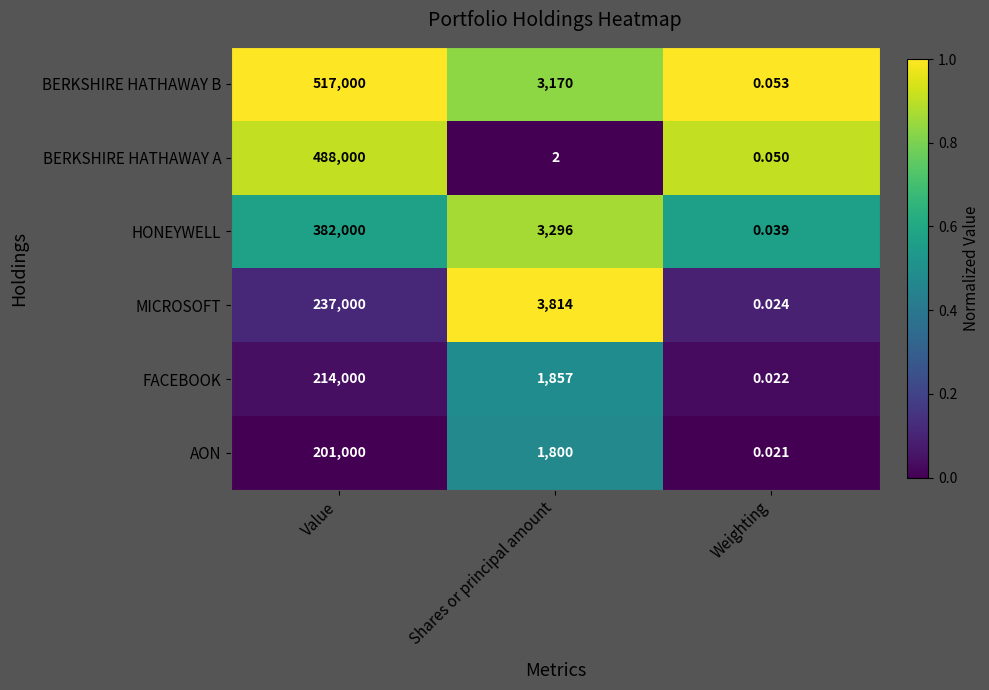

What is the spread (max minus min) of values at Value?

316000.0